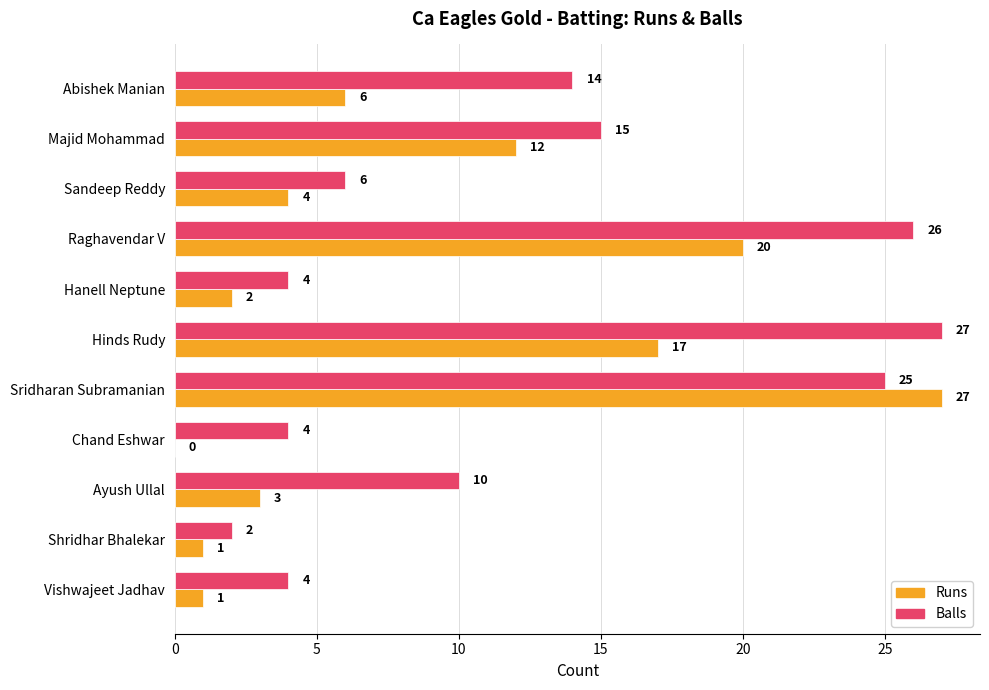

Is it true that Balls equals 3 at Sandeep Reddy?

False